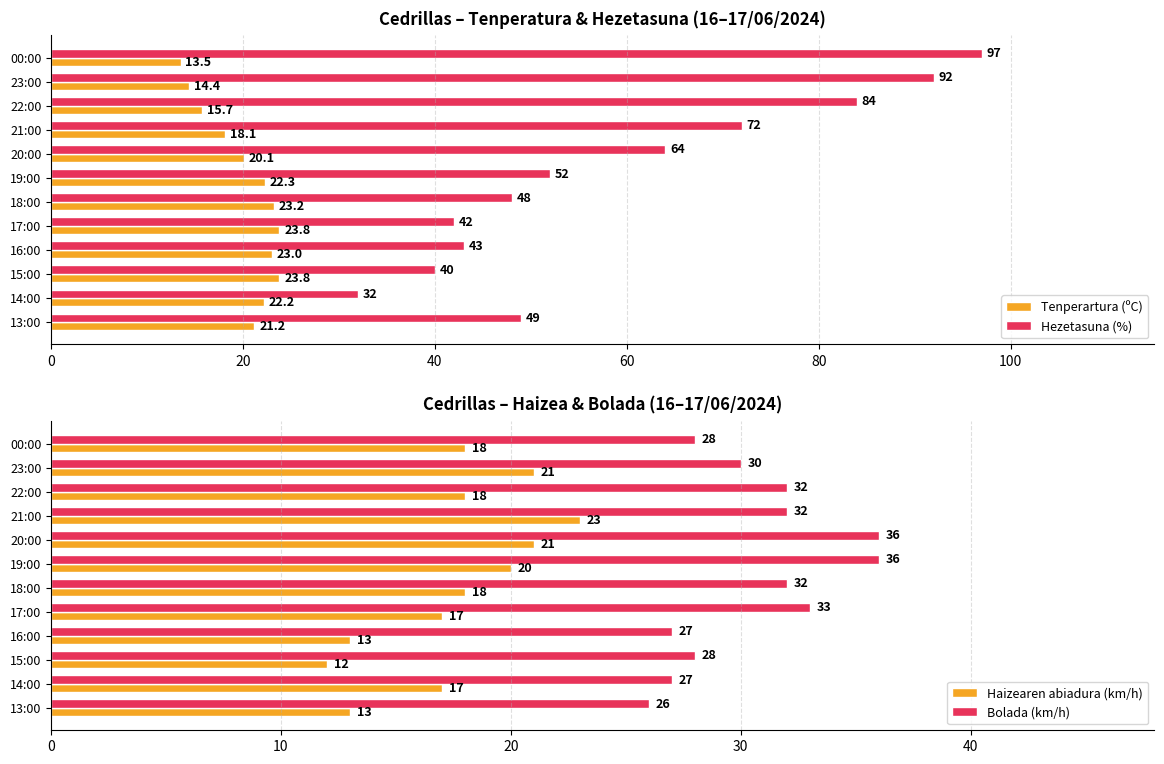

Does the chart contain any negative values?

No